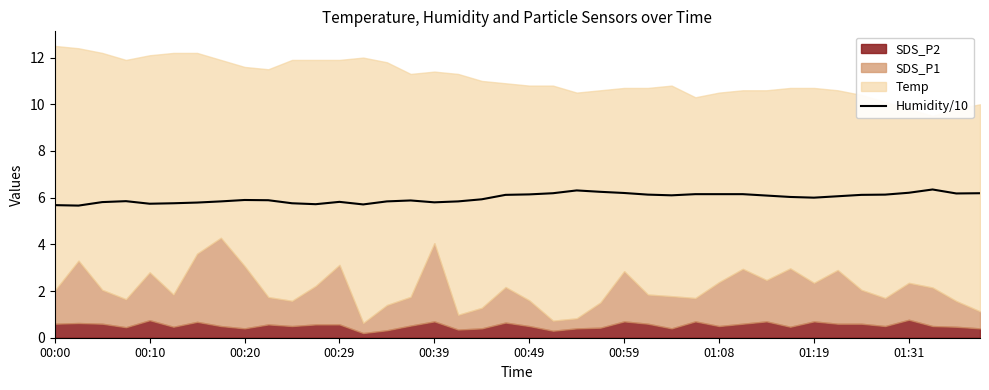

The value of Humidity/10 at 01:08 is 9.3. True or false?

False